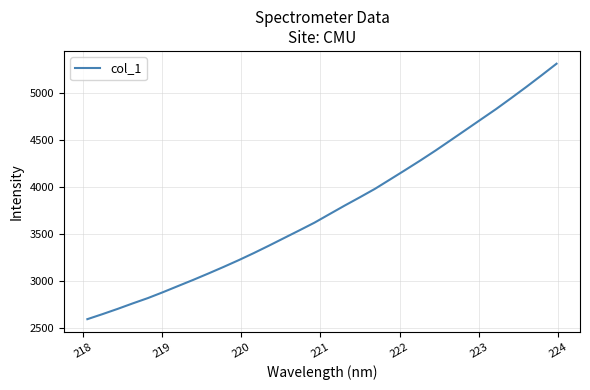

What is the minimum value shown in the chart?

2592.8